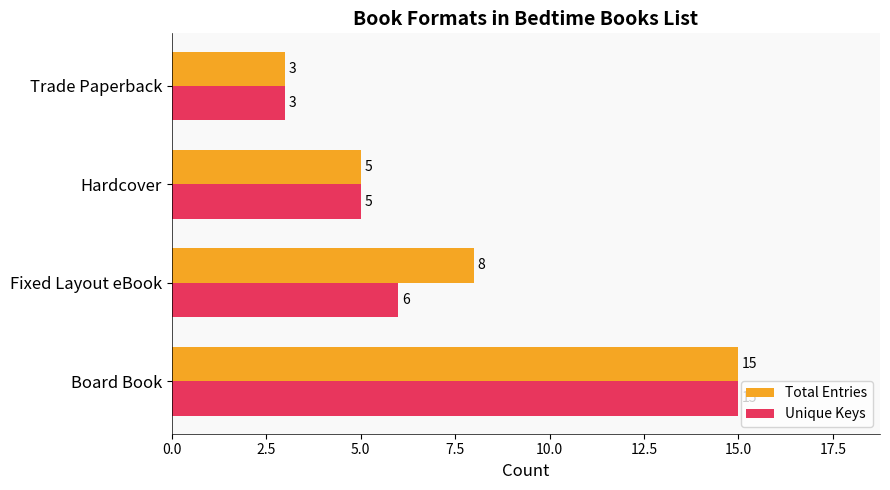

The Total Entries series shows 3 at Fixed Layout eBook. True or false?

False